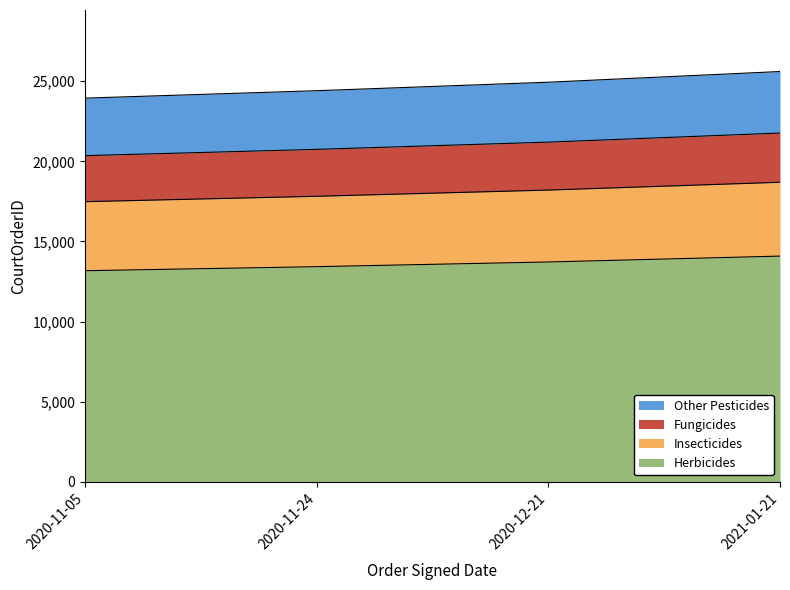

Which has a higher value, 2020-11-24 or 2021-01-21?

2021-01-21